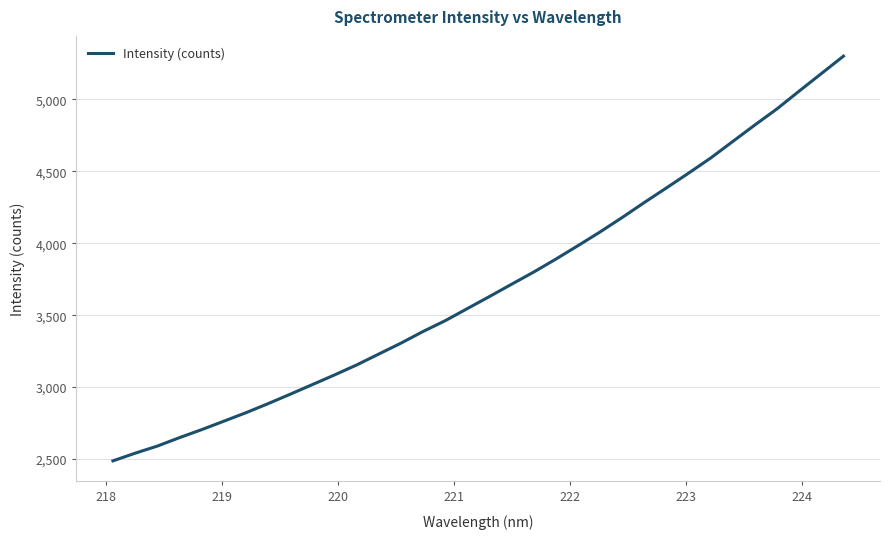

Is this an area chart (filled region under the line)?

No